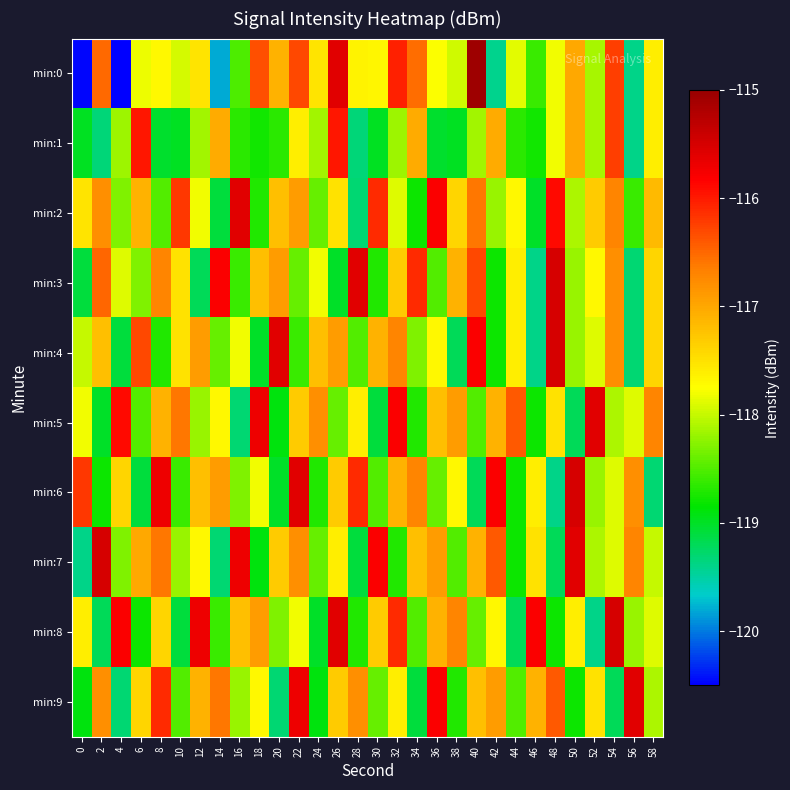

At which category is the sum across all series the highest?

22